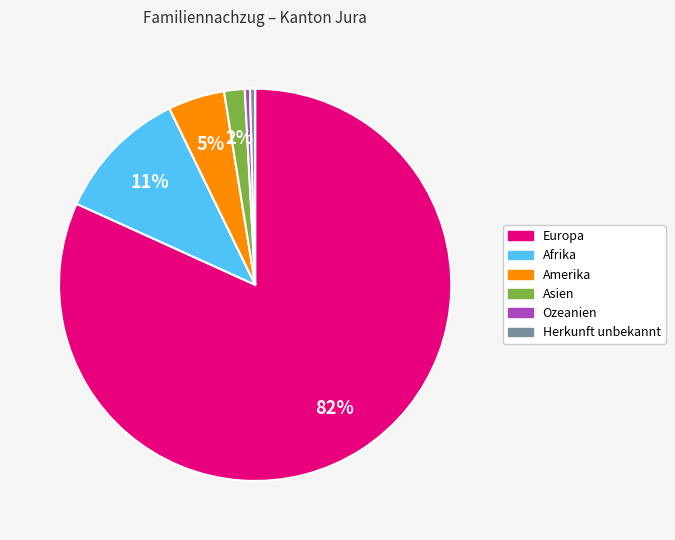

What is the largest slice in the pie chart?

Europa